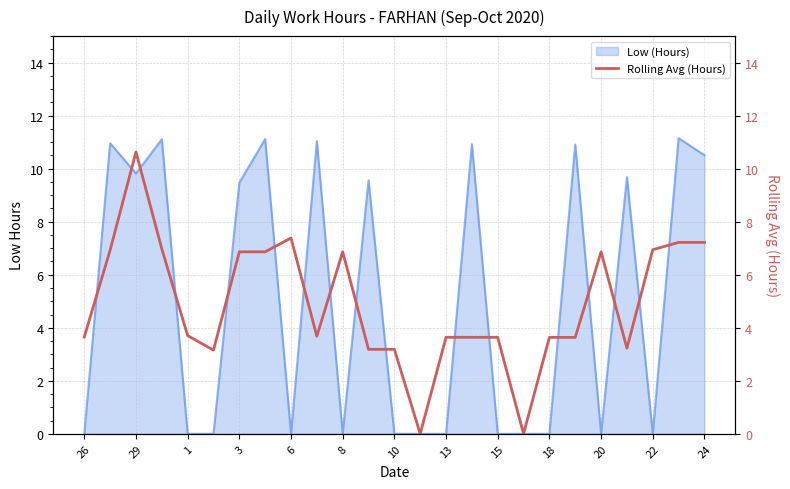

Does the chart display data point markers on the line(s)?

No